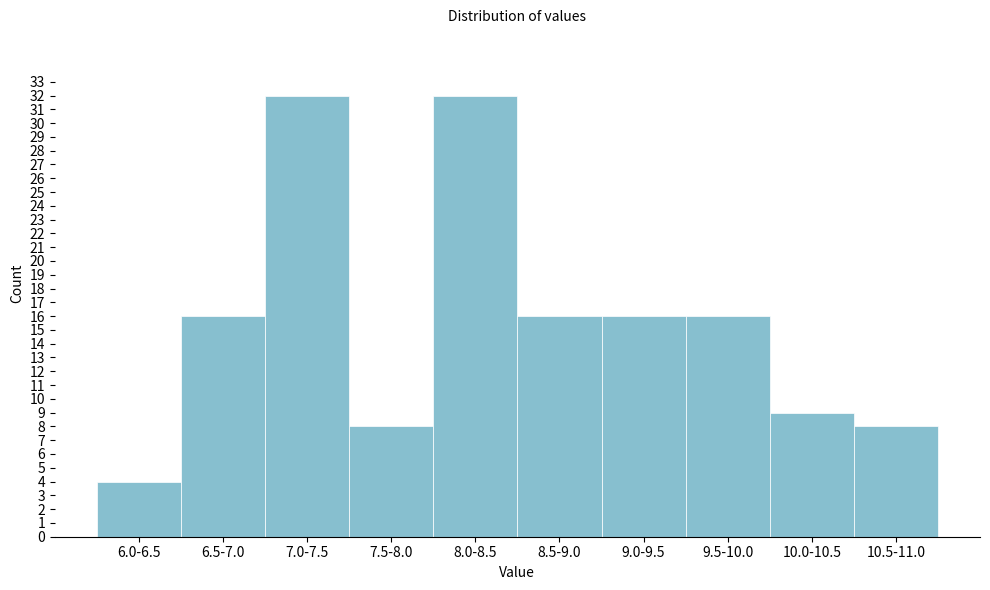

Reading left to right, extract all data points from this chart.

4	16	32	8	32	16	16	16	9	8